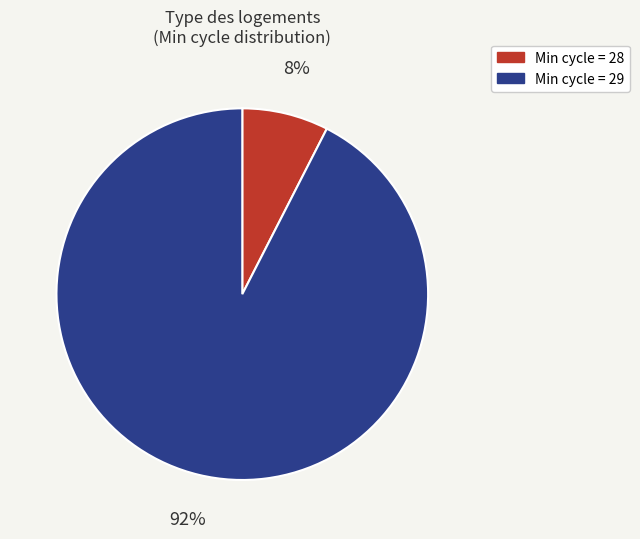

Does any single category account for the majority?

Yes